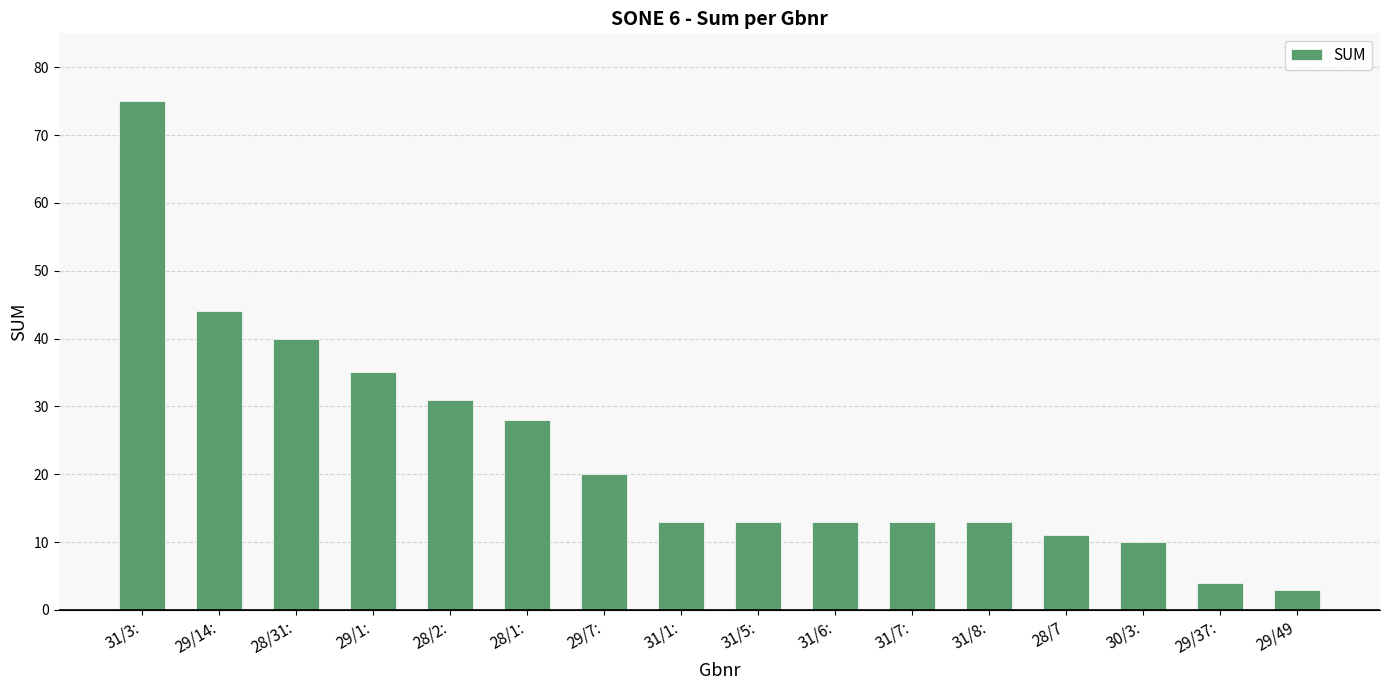

What position from the right is 28/7?

4